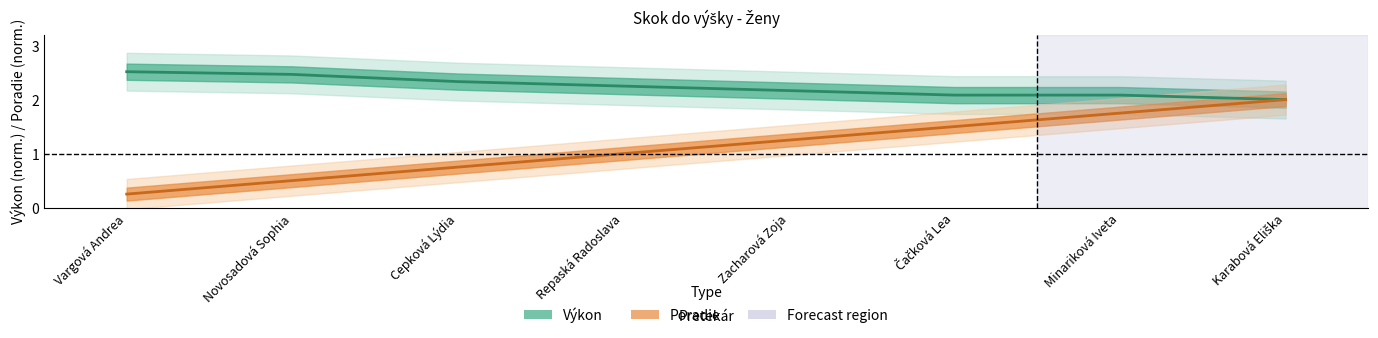

True or false: Poradie and Výkon intersect in this chart.

False